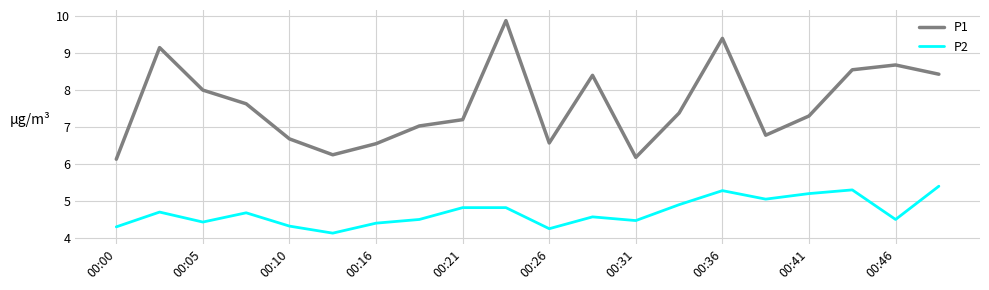

Which series has the widest spread of values?

P1